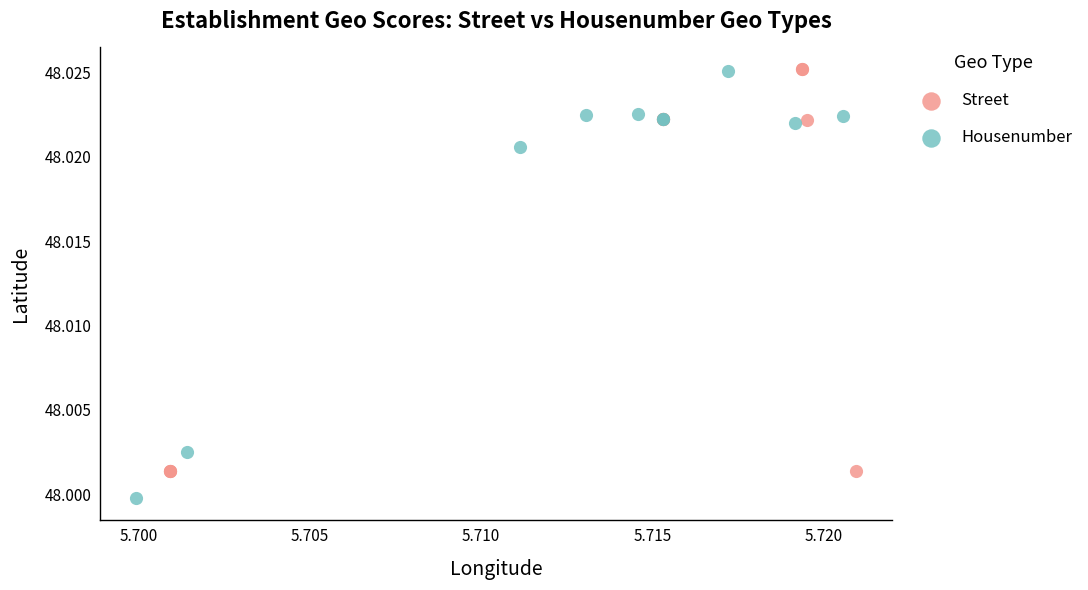

Which series reaches the minimum Y coordinate?

Housenumber